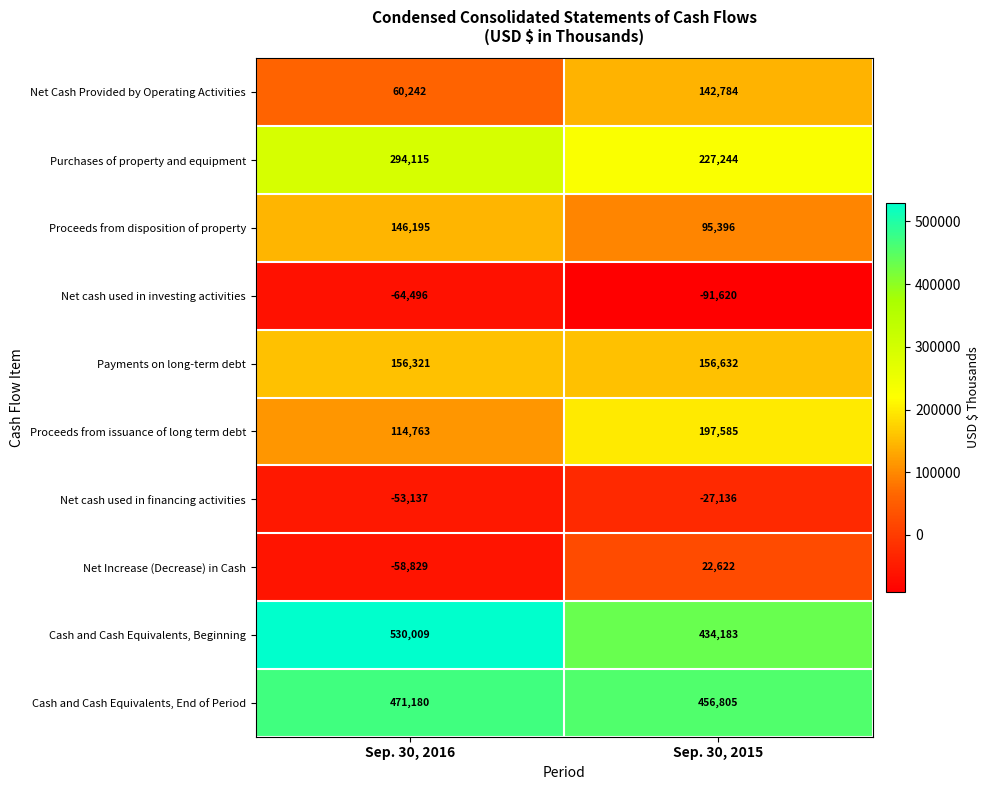

The Net cash used in financing activities series shows -73258 at Sep. 30, 2016. True or false?

False